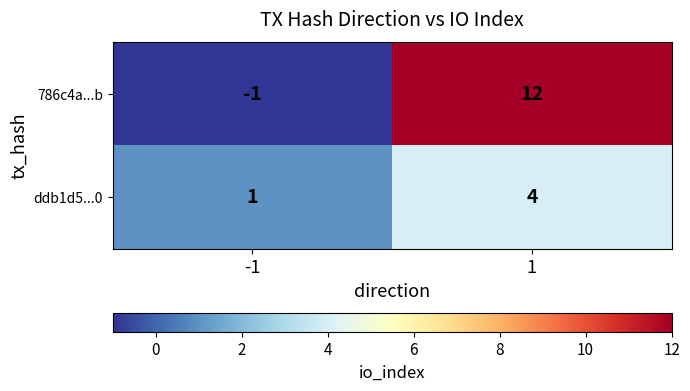

What is the difference between the ddb1d5...0 values at 1 and -1?

3